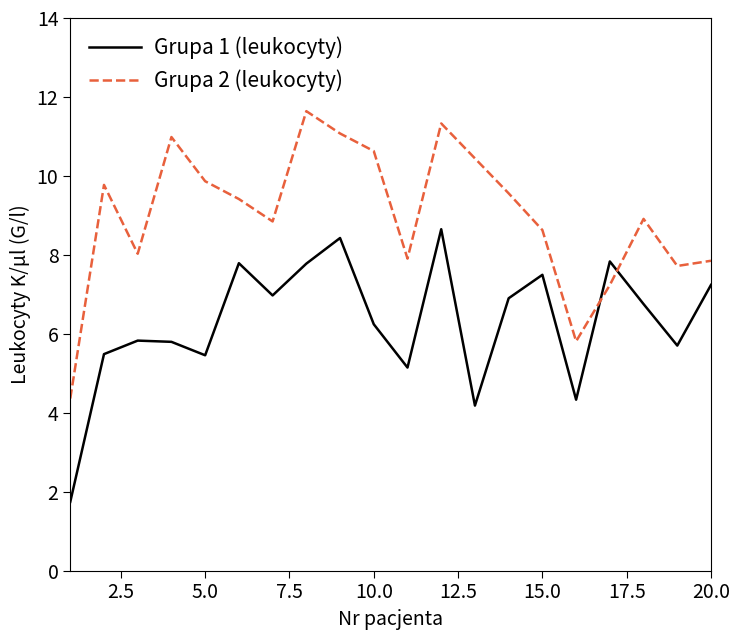

Which series has the largest range (max minus min)?

Grupa 2 (leukocyty)